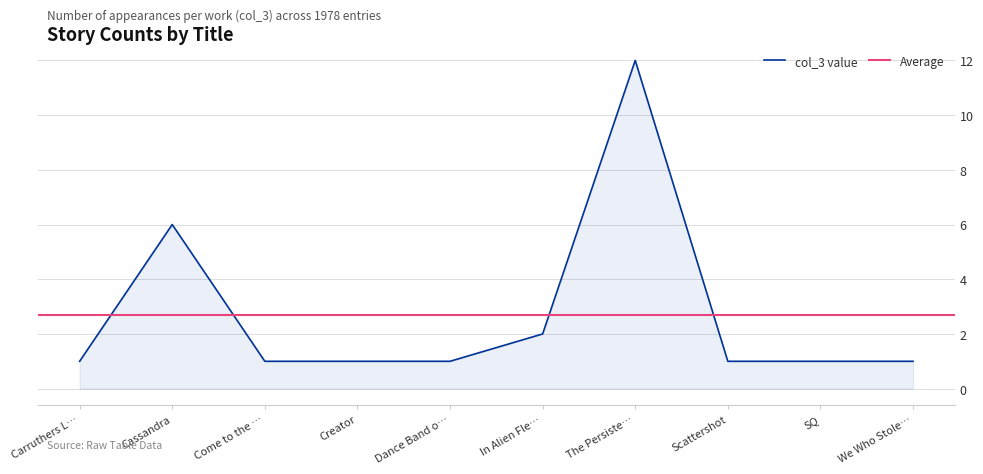

Reading right to left, what are all the values shown in this chart?

1	1	1	12	2	1	1	1	6	1